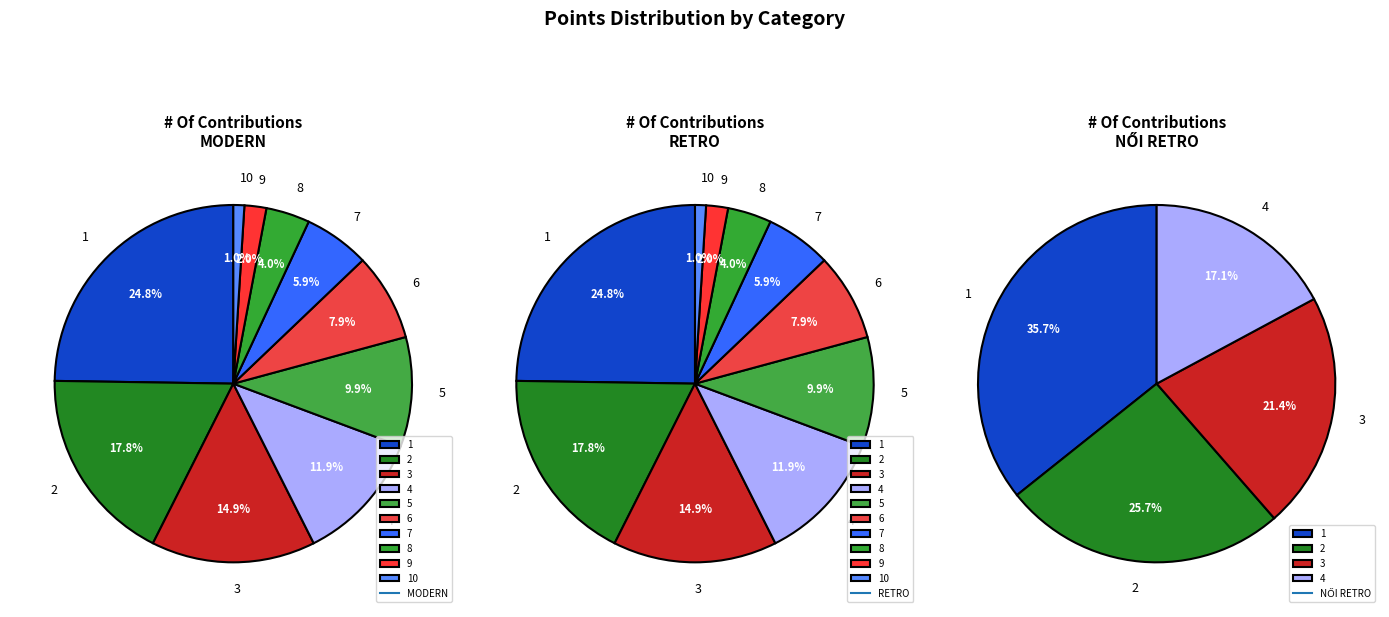

What percentage is the 3 slice, to the nearest percent?

21%